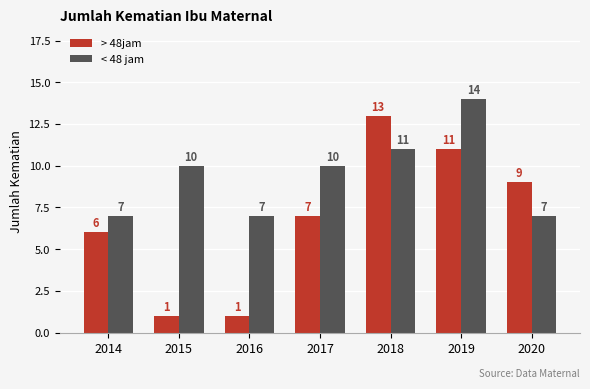

Which series changed the most between 2014 and 2016?

> 48jam